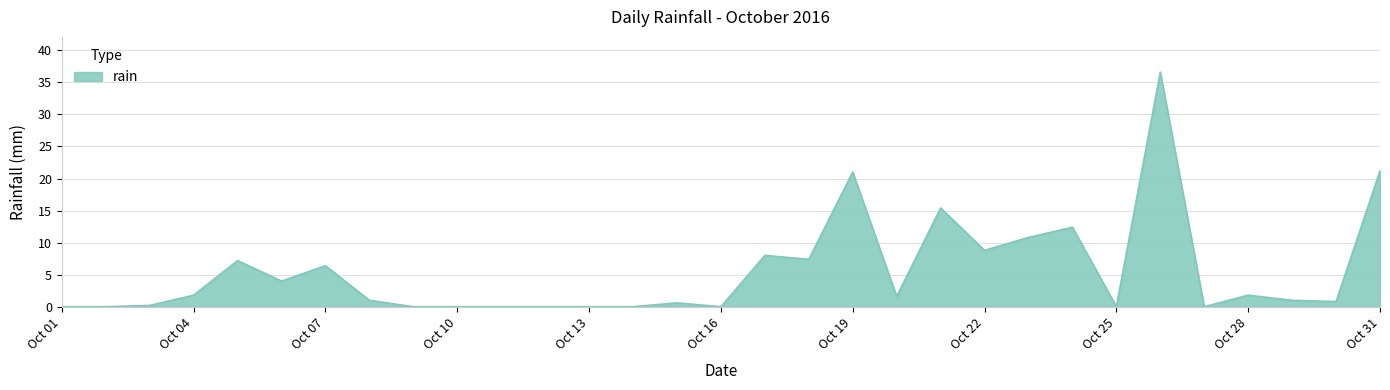

What is the maximum value shown in the chart?

36.6